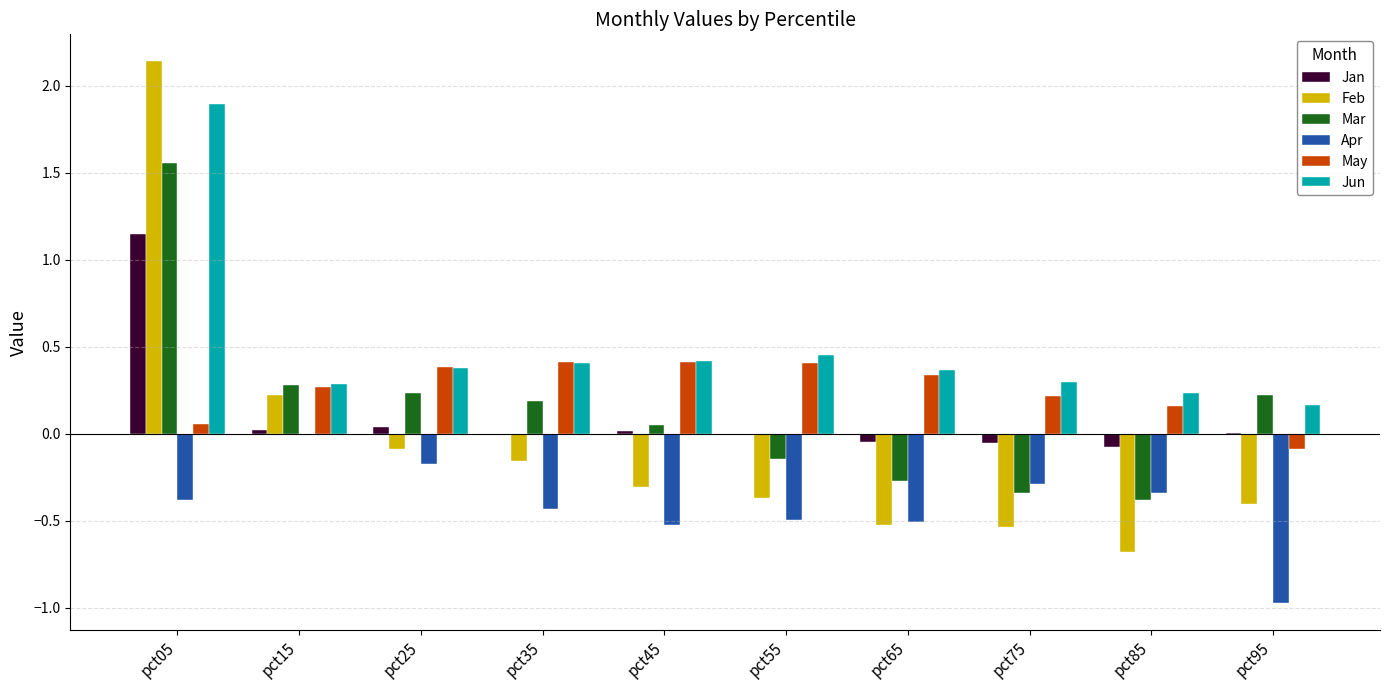

At which category is the sum across all series the highest?

pct05